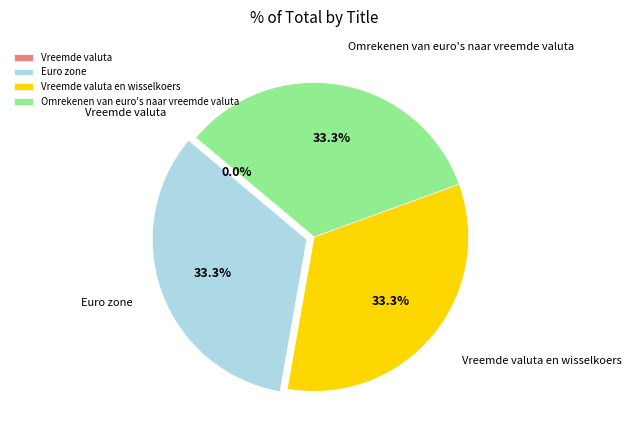

Does Euro zone represent more than half of the total?

No